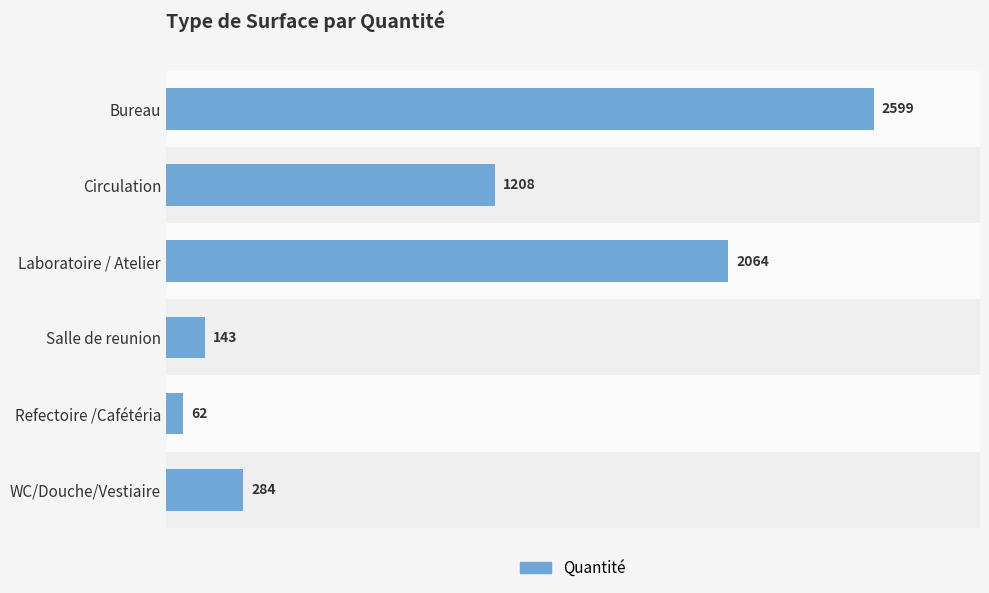

What is the ratio of the value at Refectoire /Cafétéria to the value at Salle de reunion?

0.4